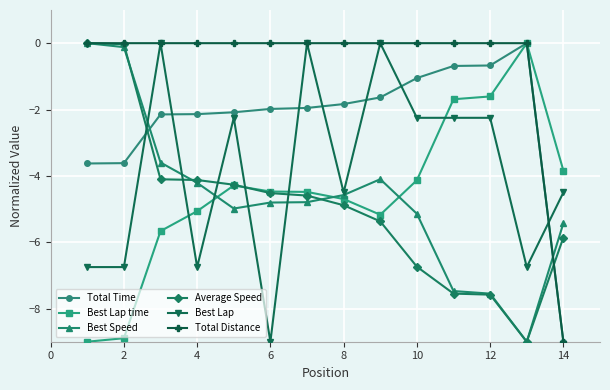

What is the difference between the maximum and minimum values in the Total Time series?

9.0